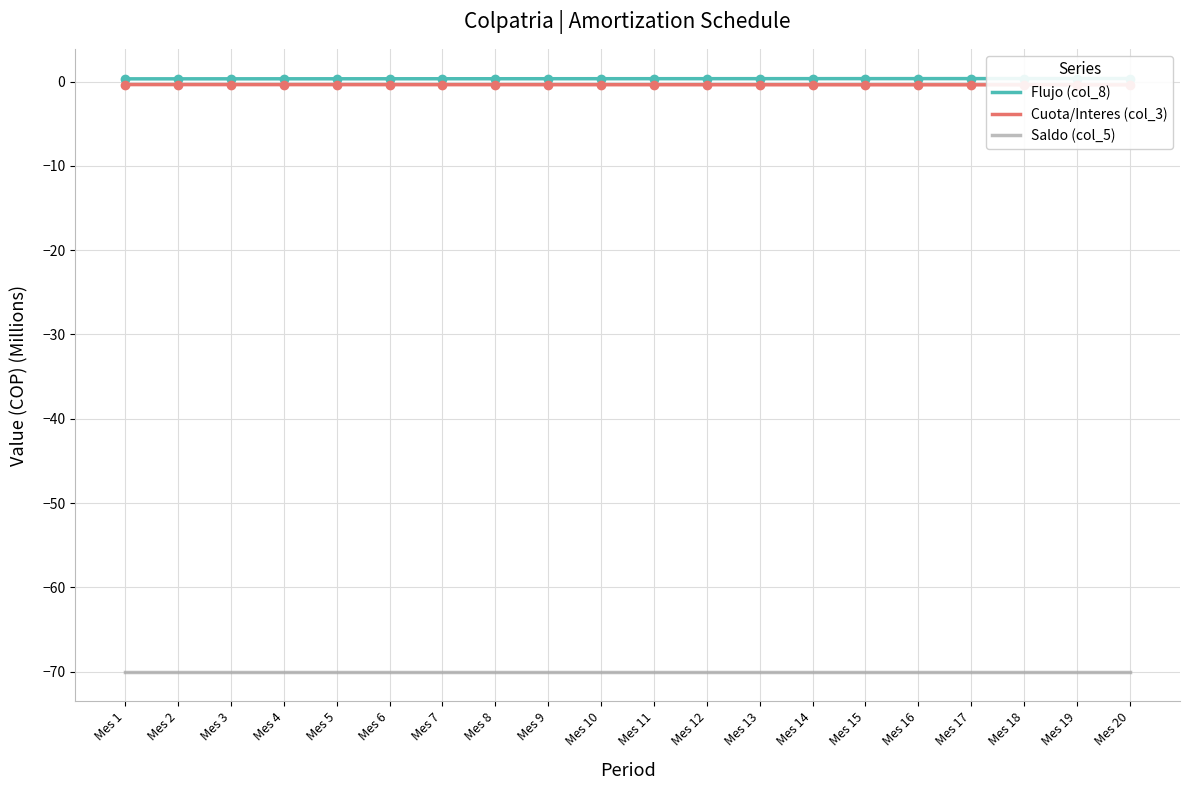

True or false: Flujo (col_8) and Saldo (col_5) intersect in this chart.

False